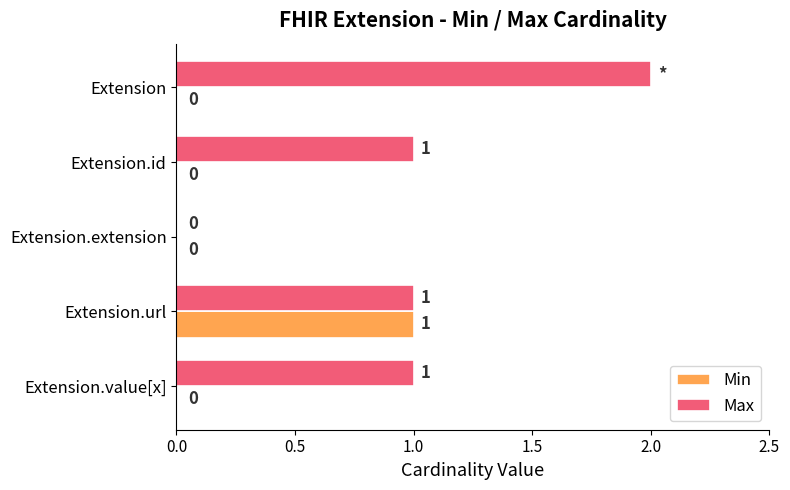

Which series has the largest total across all categories?

Max